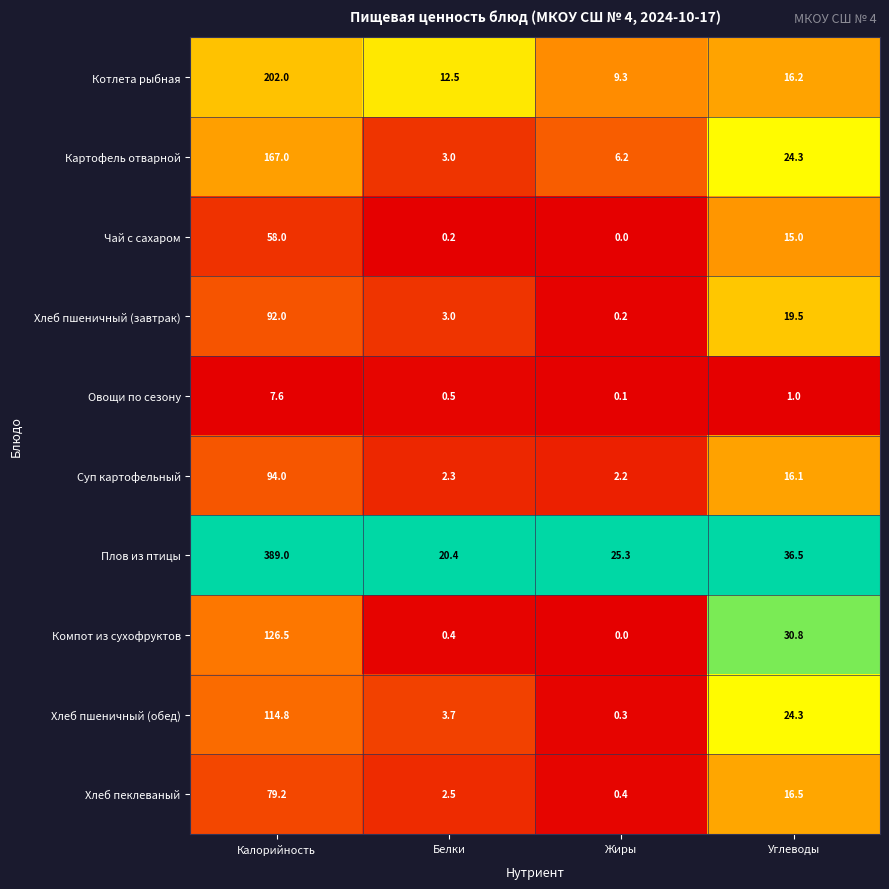

The value of Чай с сахаром at Углеводы is 24.2. True or false?

False